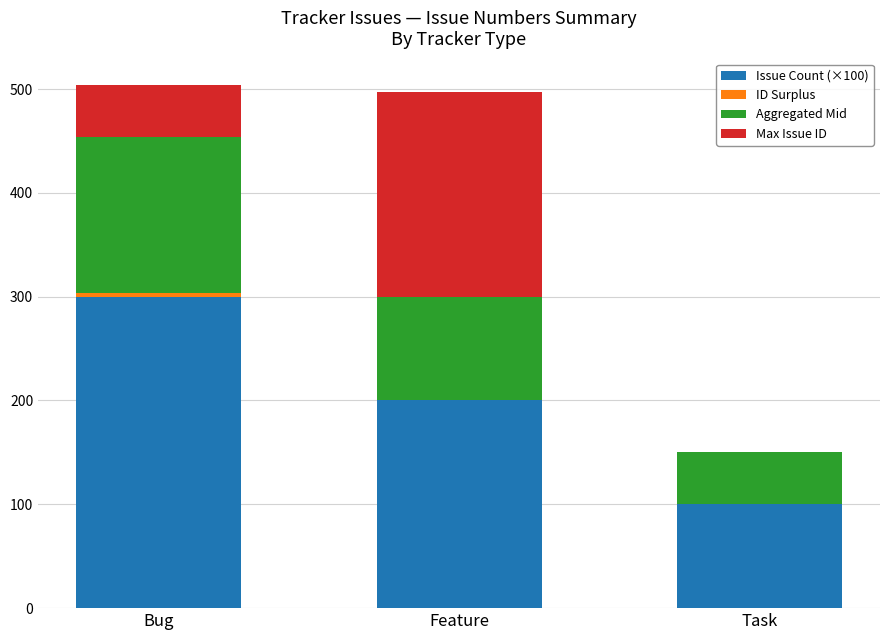

True or false: Issue Count (×100) has a value of 100 at Task.

True